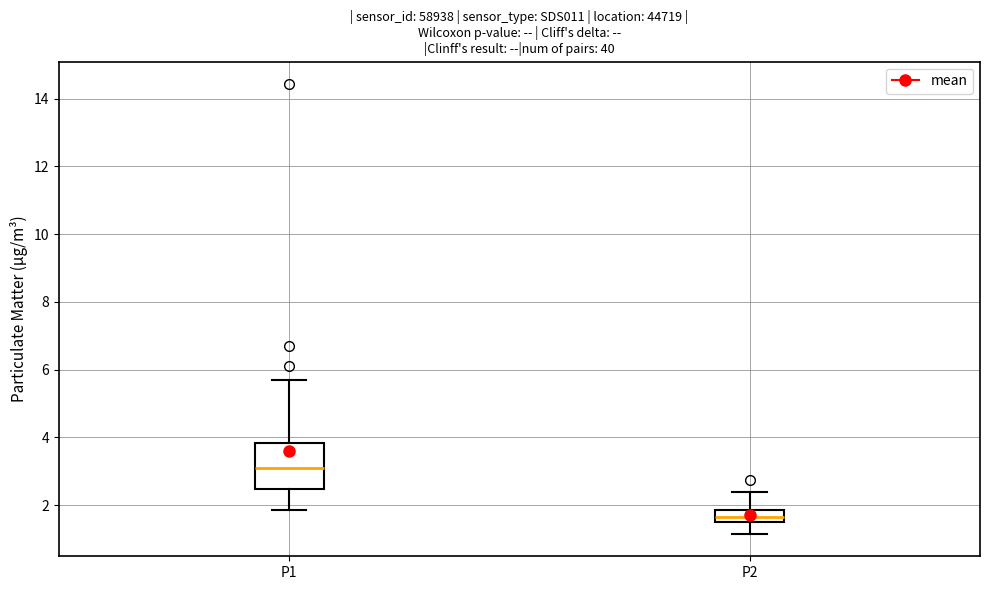

Where is the upper edge of the box for P1 on the y-axis? The values are not printed on the chart, so give them approximately, as read against the axis.

3.8